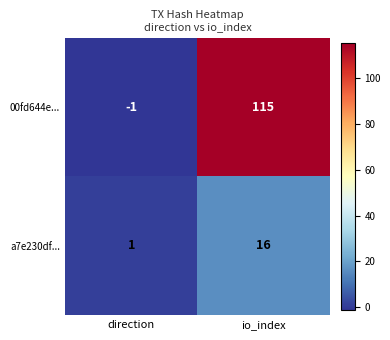

Reading left to right, what are all the values shown in this chart?

00fd644e...: -1	115
a7e230df...: 1	16